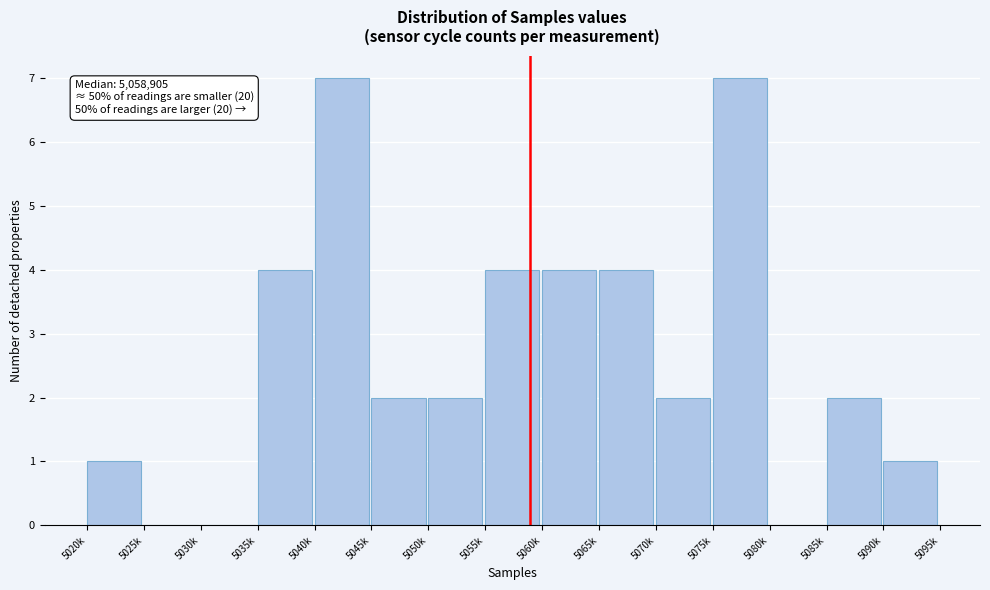

Reading left to right, extract all data points from this chart.

5020k=1	5025k=0	5030k=0	5035k=4	5040k=7	5045k=2	5050k=2	5055k=4	5060k=4	5065k=4	5070k=2	5075k=7	5080k=0	5085k=2	5090k=1